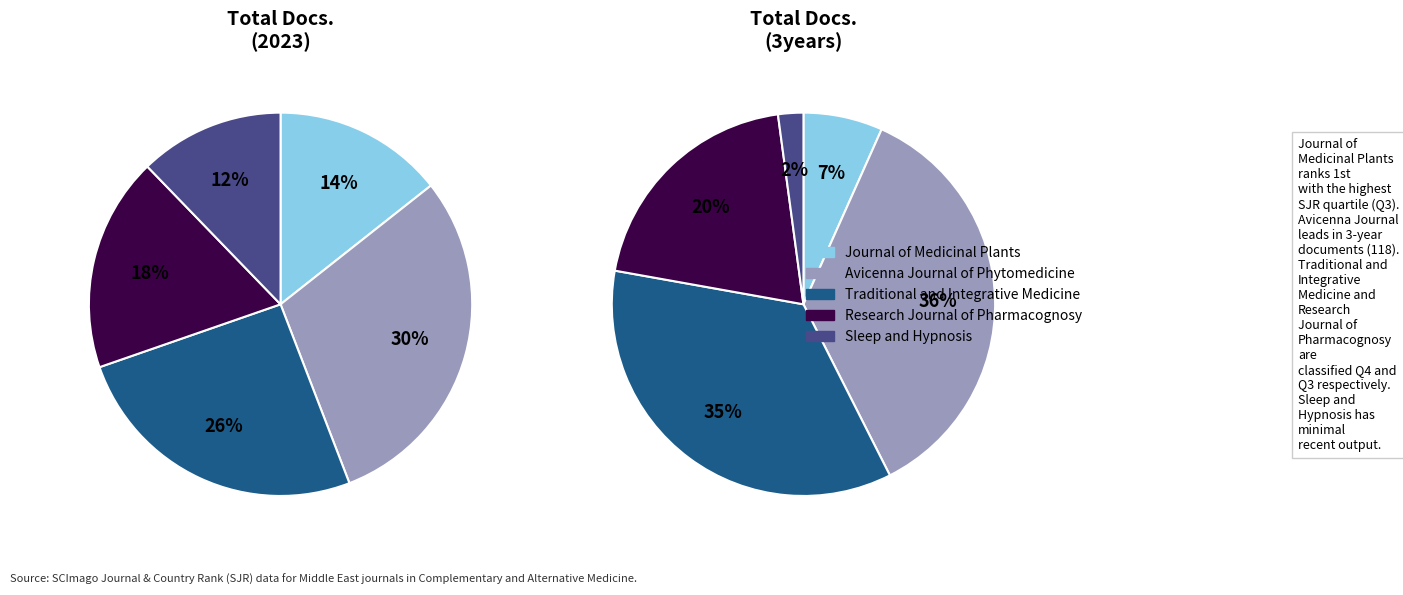

Which slice is the smallest?

Sleep and Hypnosis